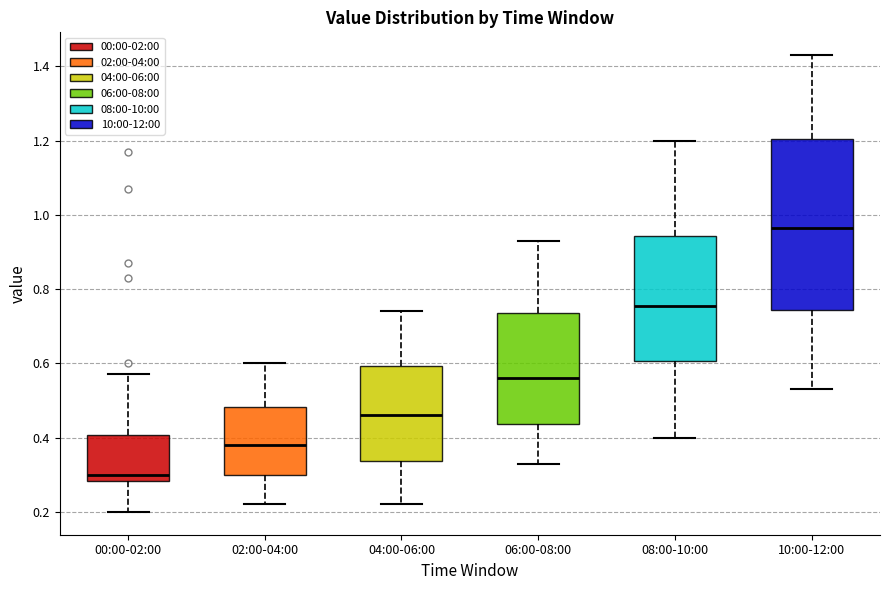

Reading left to right, transcribe this box plot: for each box, give where its median line is, the range the box spans, and where its two whiskers end, as read against the y-axis. The values are not printed on the chart, so give them approximately, as read against the axis.

00:00-02:00: median 0.30, box 0.28 to 0.40, whiskers 0.20 to 0.58
02:00-04:00: median 0.38, box 0.30 to 0.48, whiskers 0.22 to 0.60
04:00-06:00: median 0.46, box 0.34 to 0.60, whiskers 0.22 to 0.74
06:00-08:00: median 0.56, box 0.44 to 0.74, whiskers 0.34 to 0.94
08:00-10:00: median 0.76, box 0.60 to 0.94, whiskers 0.40 to 1.20
10:00-12:00: median 0.96, box 0.74 to 1.20, whiskers 0.54 to 1.44